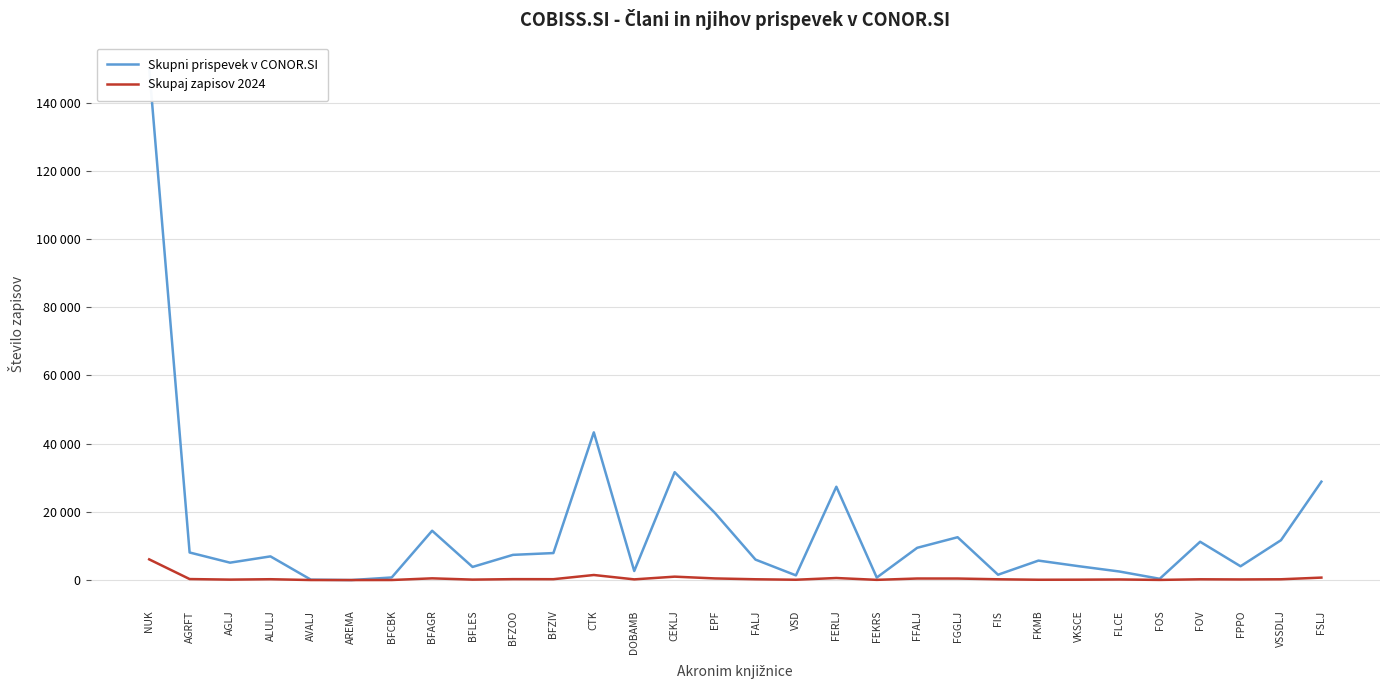

What is the difference between the second highest and second lowest values in the Skupaj zapisov 2024 series?

1473